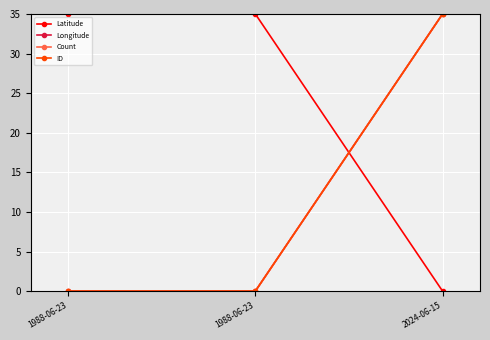

Reading right to left, what are all the values shown in this chart?

Latitude: 2024-06-15=0.0	1988-06-23=35.0	1988-06-23=35.0
Longitude: 2024-06-15=35.0	1988-06-23=0.0	1988-06-23=0.0
Count: 2024-06-15=35.0	1988-06-23=0.0	1988-06-23=0.0
ID: 2024-06-15=35.0	1988-06-23=0.0	1988-06-23=0.0